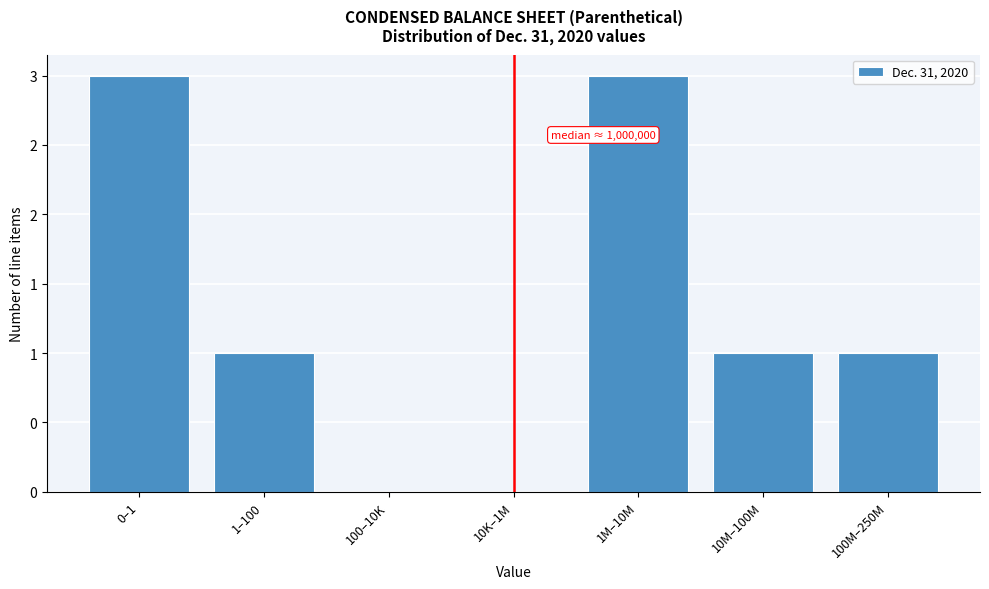

Are the bars horizontal?

No